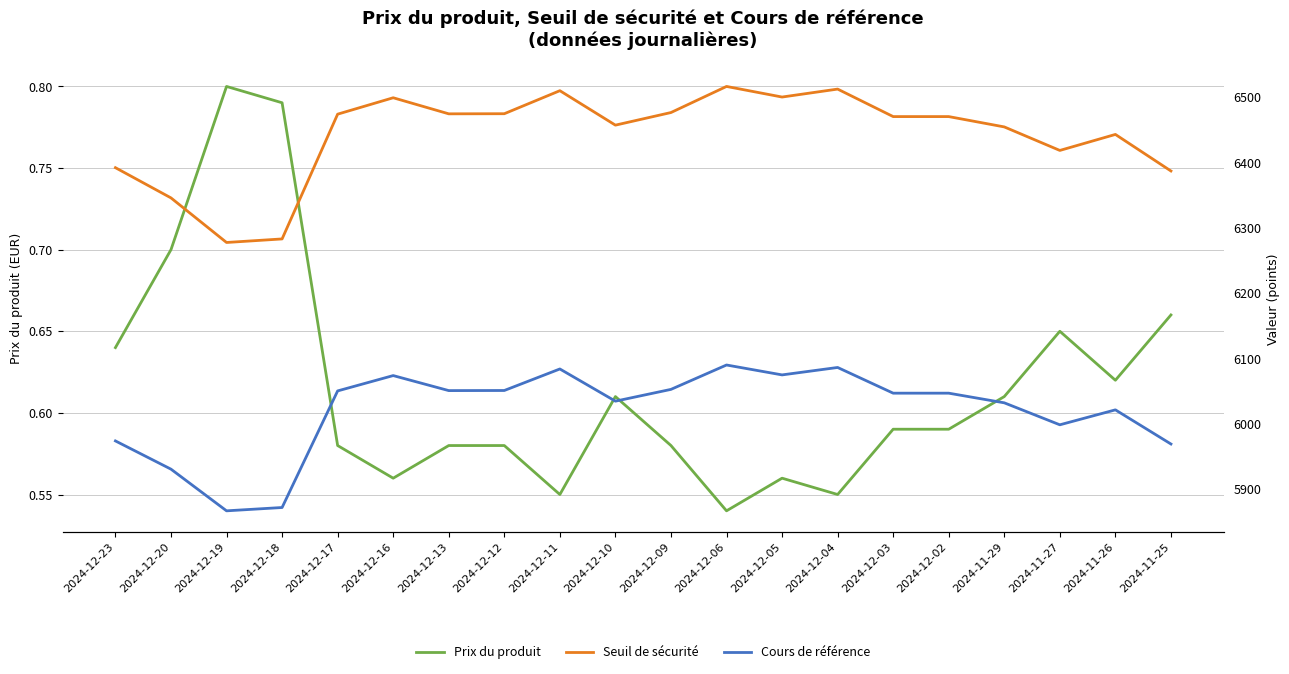

How many lines are shown in the chart?

3